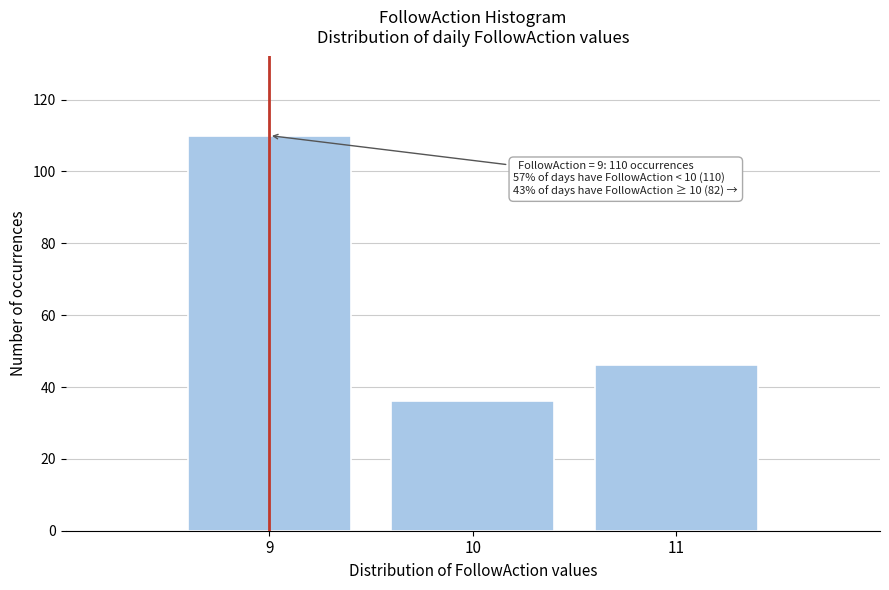

Over which range of the x-axis is the bar tallest?

8.5 to 9.5